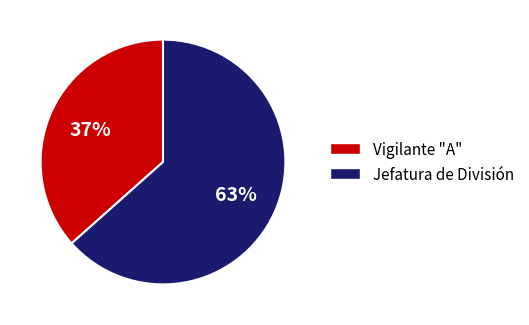

Is it true that Vigilante "A" is 30% of the pie?

False